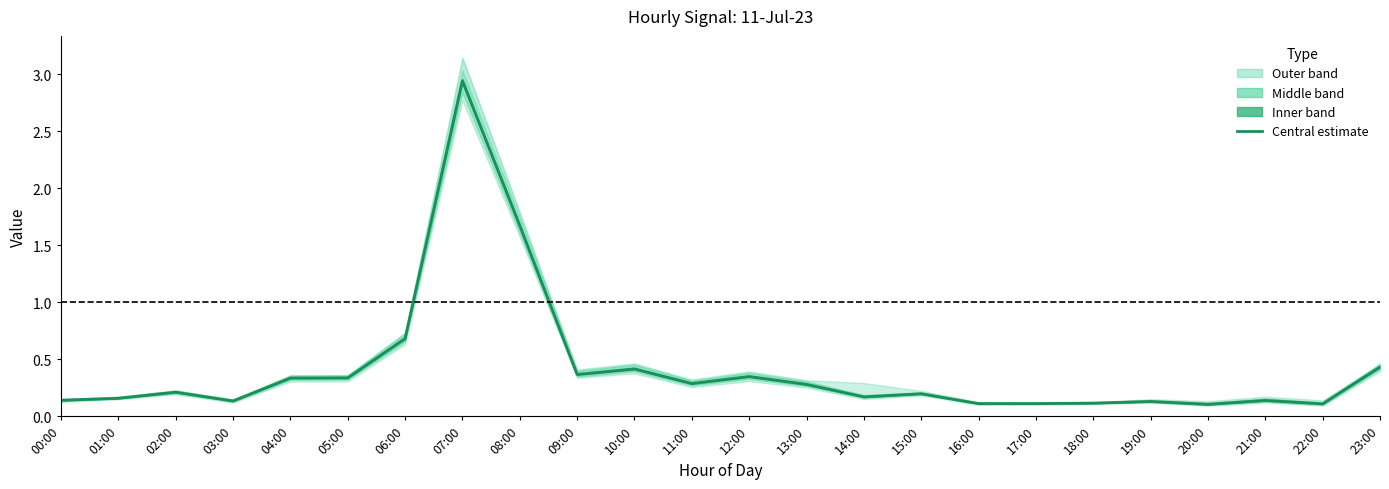

What is the sum of all values?

9.9